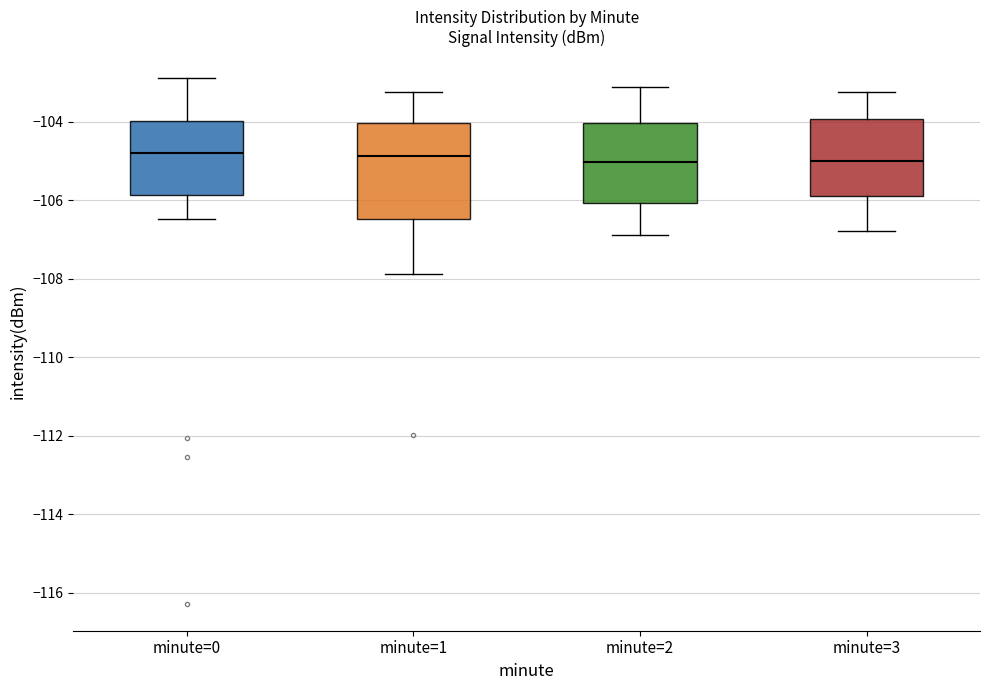

Reading left to right, read every box against the y-axis: the position of its median line, the range the box covers, and the ends of its whiskers. The values are not printed on the chart, so give them approximately, as read against the axis.

minute=0: median -104.8, box -105.8 to -104.0, whiskers -106.4 to -102.8
minute=1: median -104.8, box -106.4 to -104.0, whiskers -107.8 to -103.2
minute=2: median -105.0, box -106.0 to -104.0, whiskers -106.8 to -103.2
minute=3: median -105.0, box -105.8 to -104.0, whiskers -106.8 to -103.2